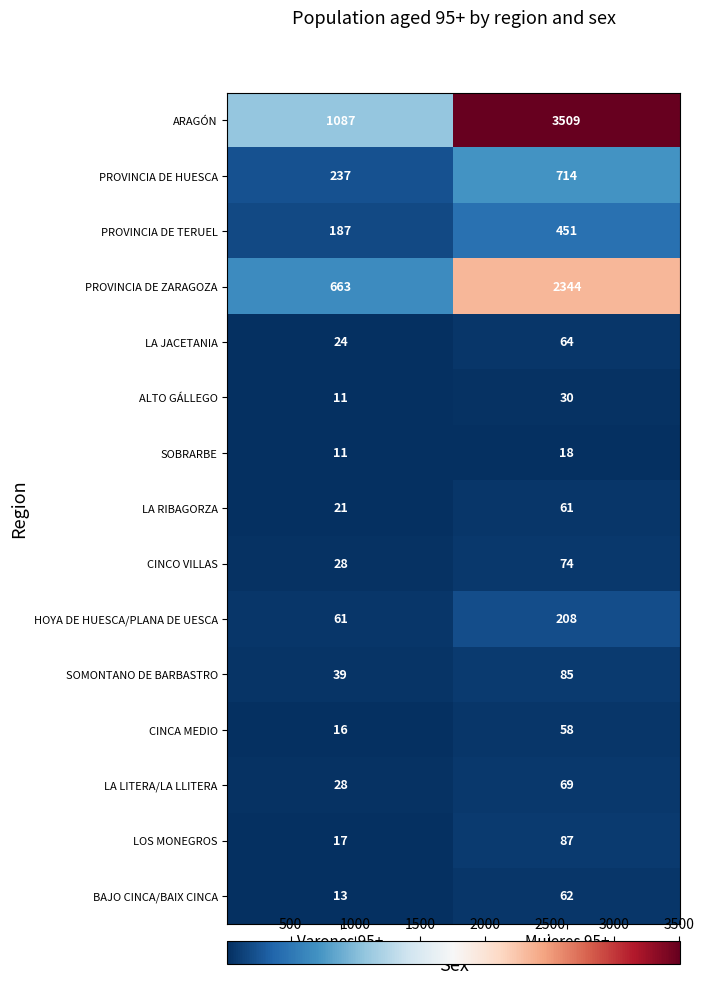

At which label does SOBRARBE reach its peak?

Mujeres 95+